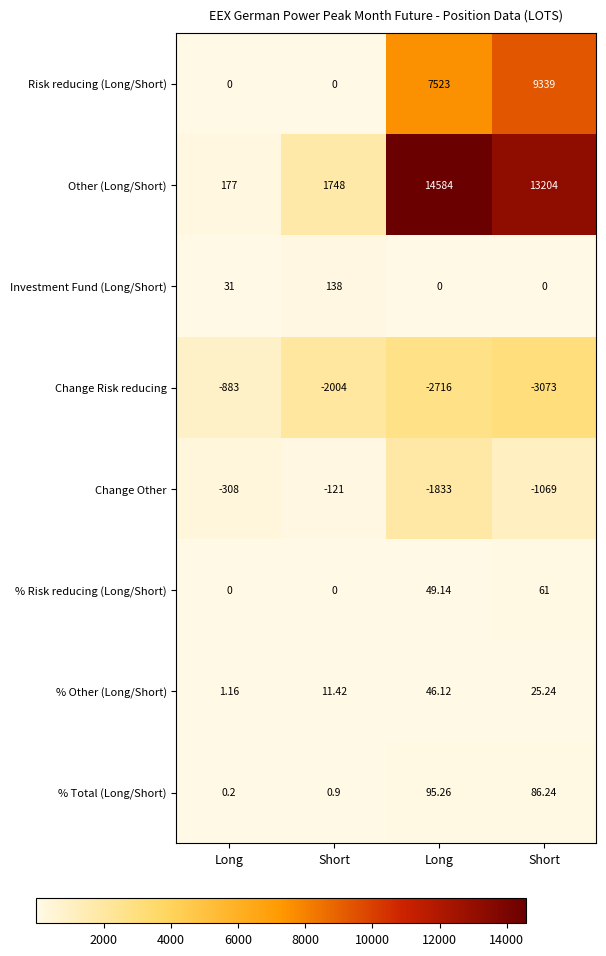

How many values in the Change Risk reducing series are below -2004?

2